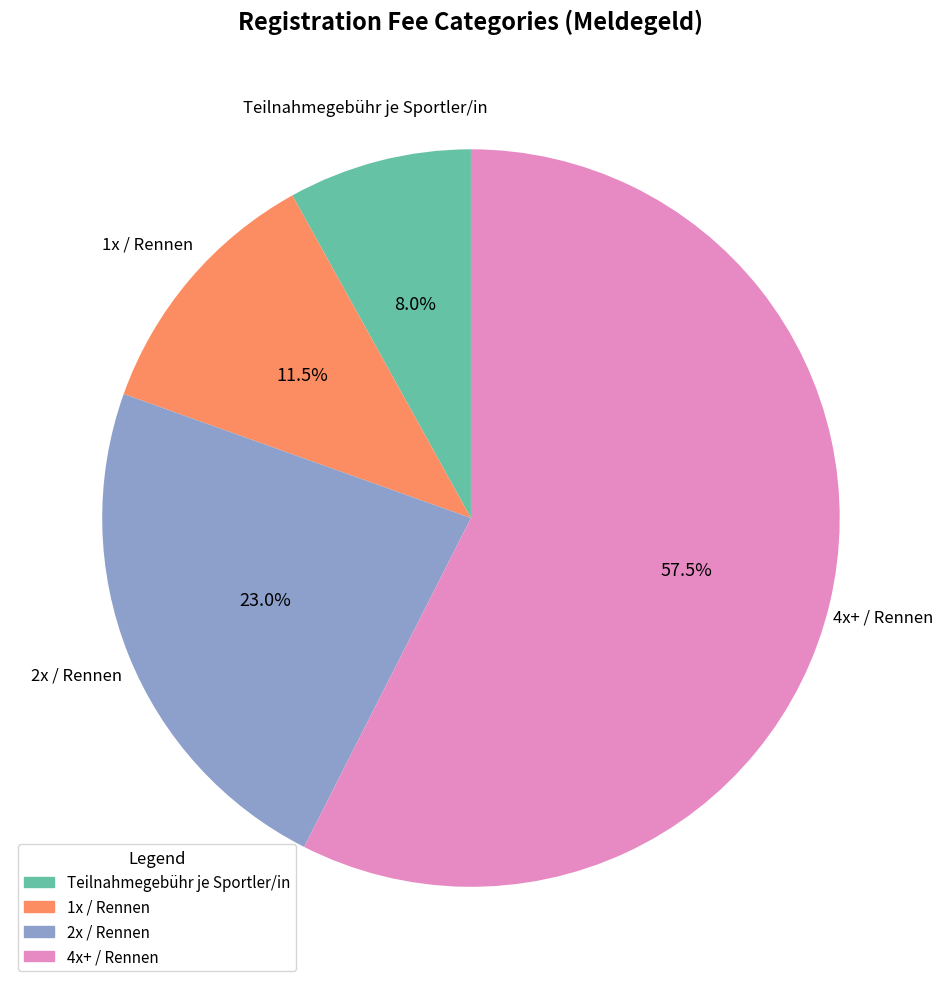

Is there any slice that represents more than half of the pie?

Yes